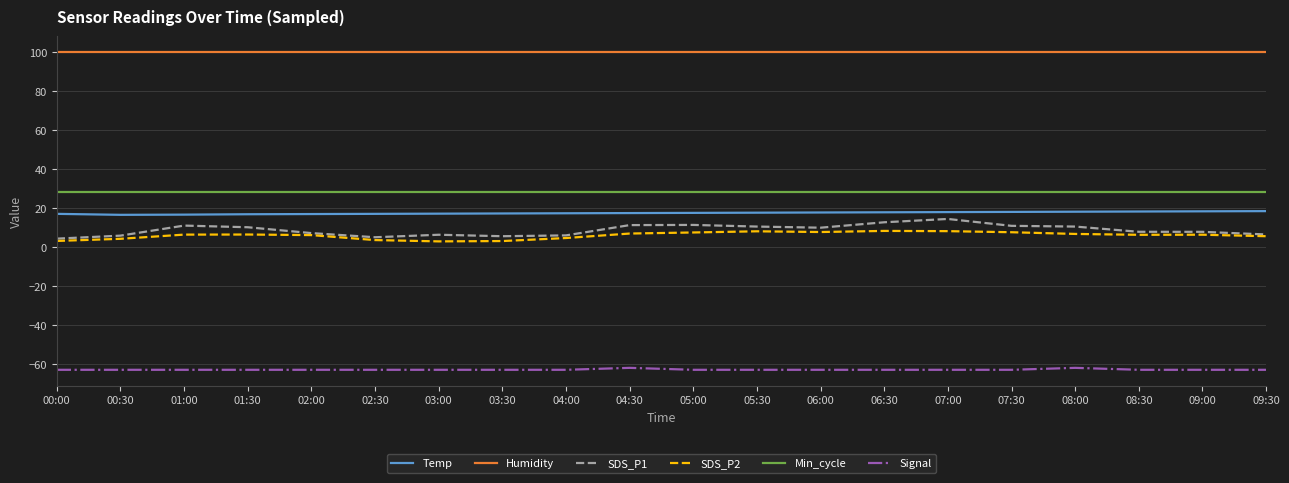

Between 01:30 and 02:00, which series saw the biggest shift?

SDS_P1